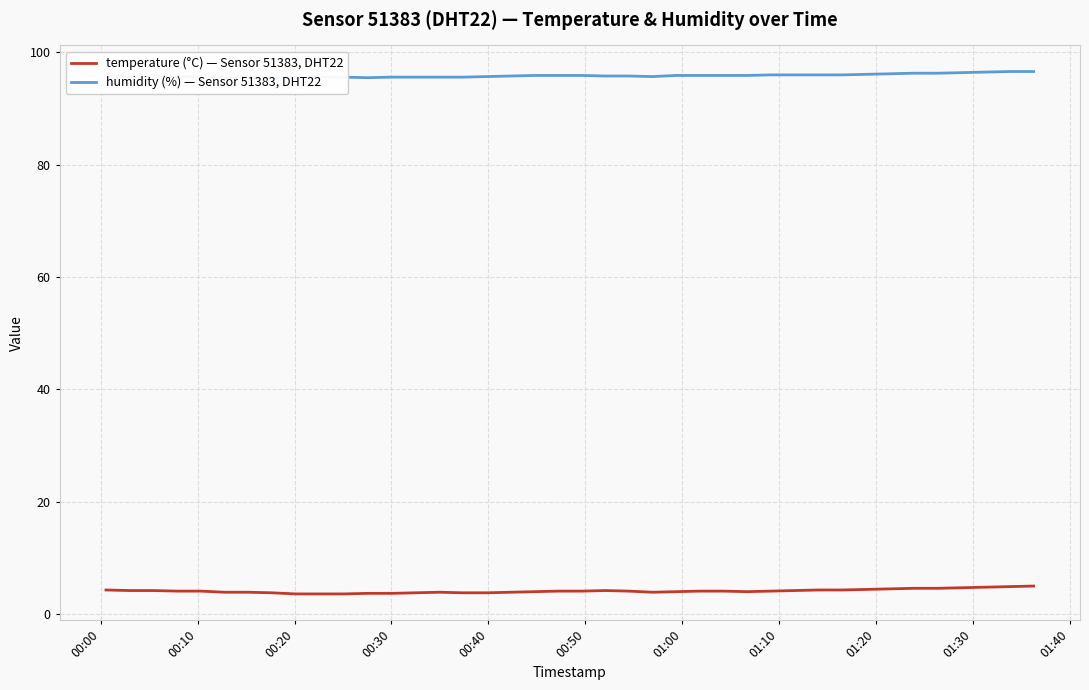

In humidity (%) — Sensor 51383, DHT22, how many points are lower than both neighbors (excluding endpoints)?

3